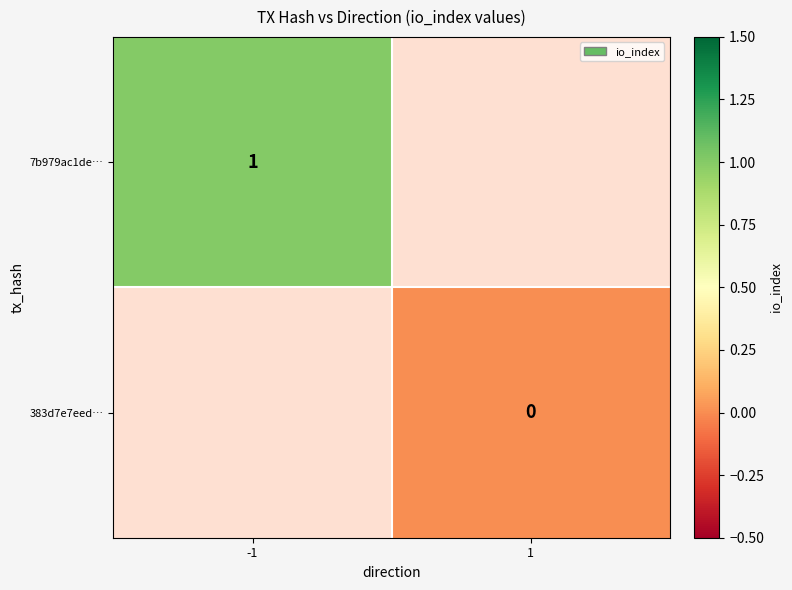

Which category has the lowest value across all series?

1